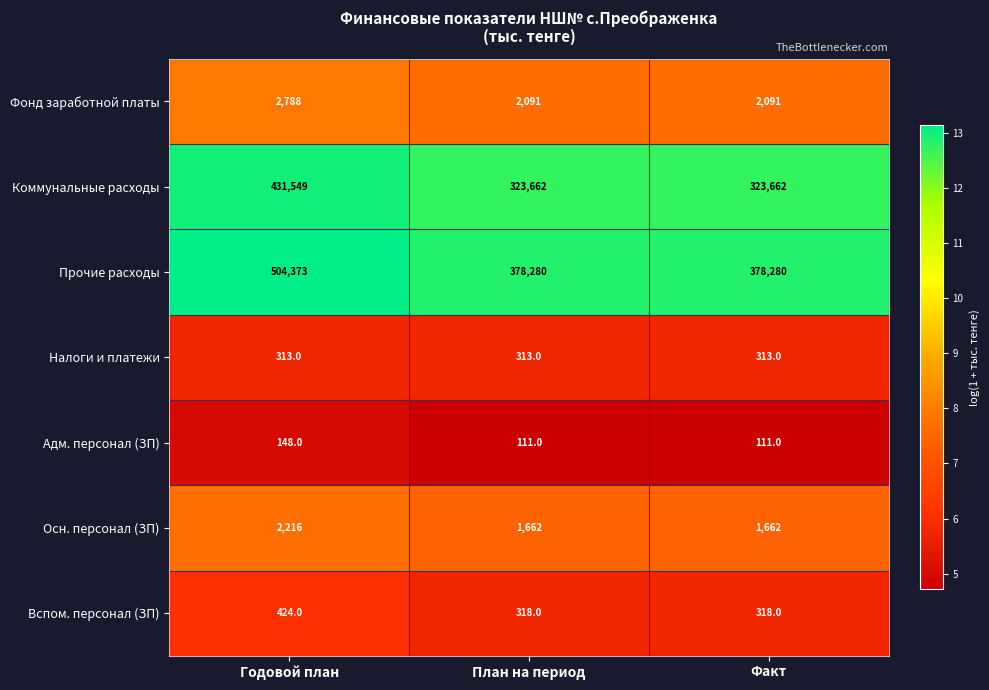

List the series in order of their peak value, highest first.

Прочие расходы, Коммунальные расходы, Фонд заработной платы, Осн. персонал (ЗП), Вспом. персонал (ЗП), Налоги и платежи, Адм. персонал (ЗП)